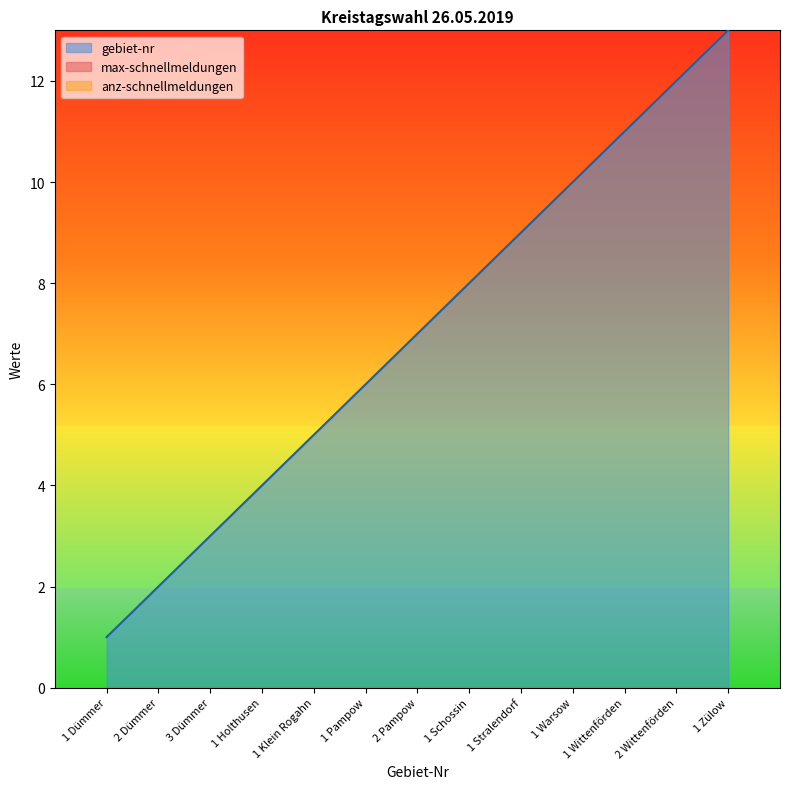

How many lines are shown in the chart?

3